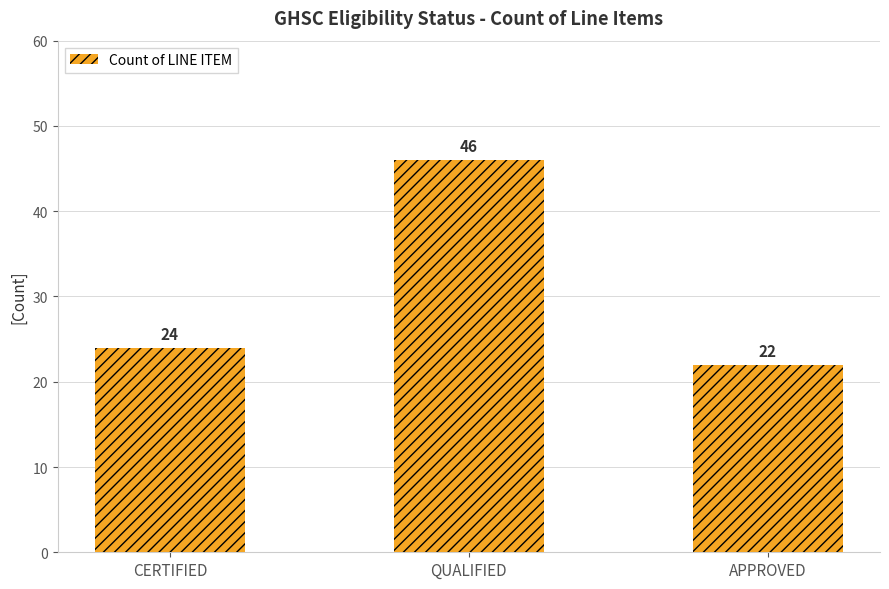

What is the label of the 2nd bar from the right?

QUALIFIED